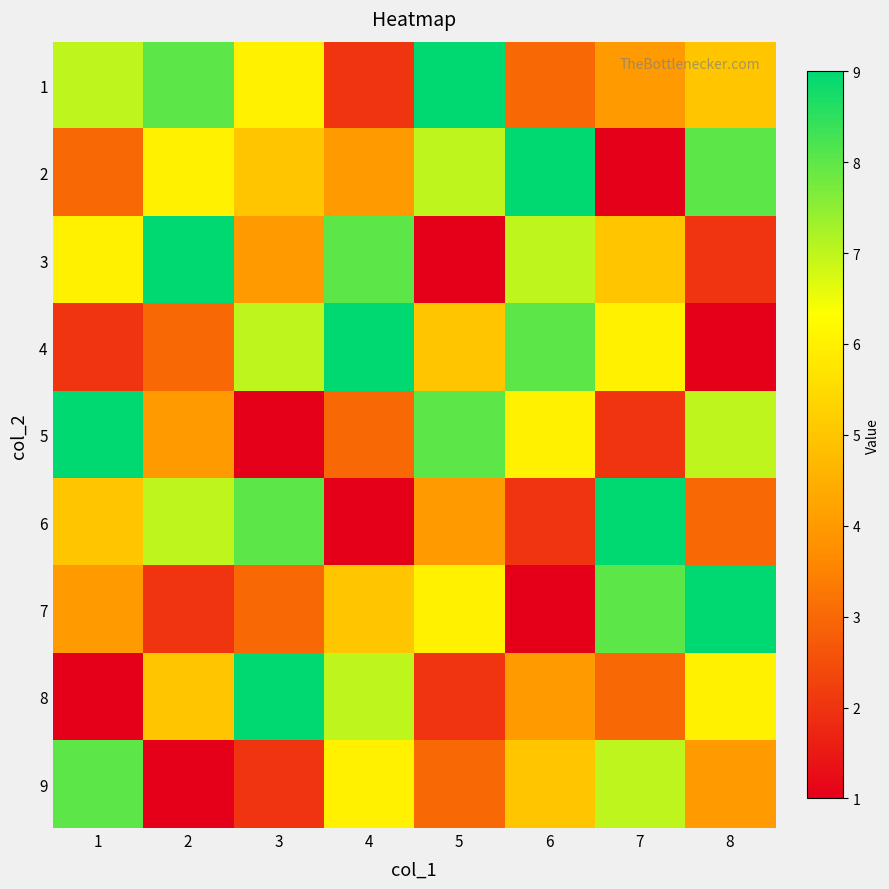

Reading left to right, what are all the values shown in this chart?

1: 1=7	2=8	3=6	4=2	5=9	6=3	7=4	8=5
2: 1=3	2=6	3=5	4=4	5=7	6=9	7=1	8=8
3: 1=6	2=9	3=4	4=8	5=1	6=7	7=5	8=2
4: 1=2	2=3	3=7	4=9	5=5	6=8	7=6	8=1
5: 1=9	2=4	3=1	4=3	5=8	6=6	7=2	8=7
6: 1=5	2=7	3=8	4=1	5=4	6=2	7=9	8=3
7: 1=4	2=2	3=3	4=5	5=6	6=1	7=8	8=9
8: 1=1	2=5	3=9	4=7	5=2	6=4	7=3	8=6
9: 1=8	2=1	3=2	4=6	5=3	6=5	7=7	8=4